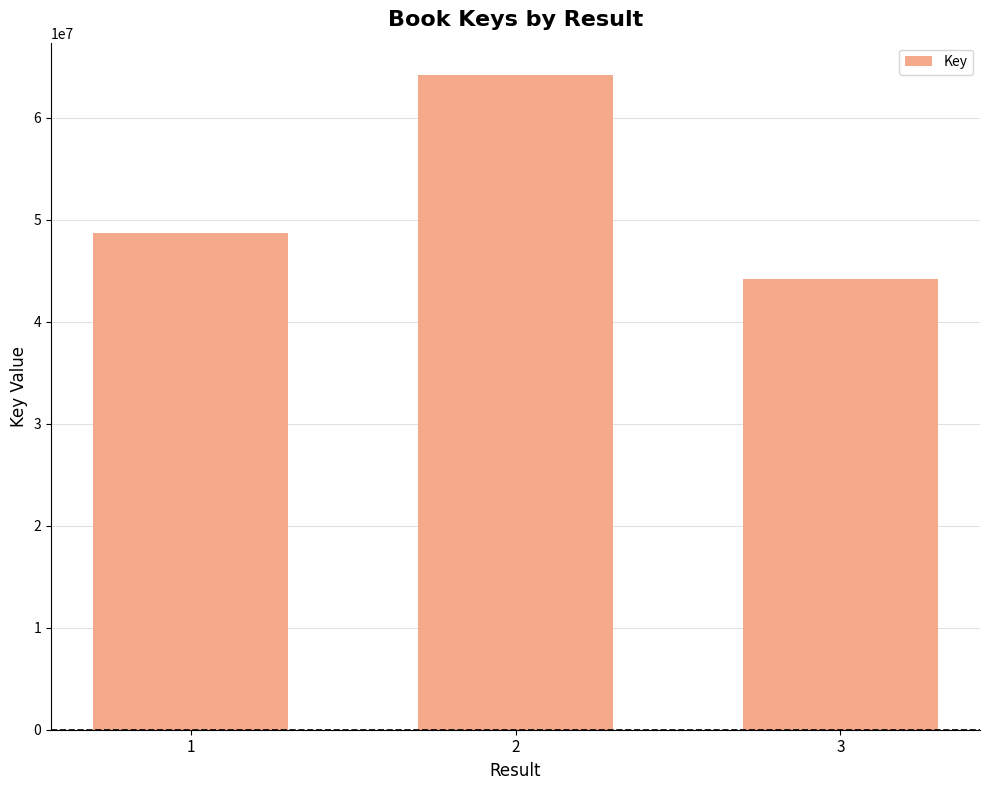

What is the greatest value displayed?

64133564